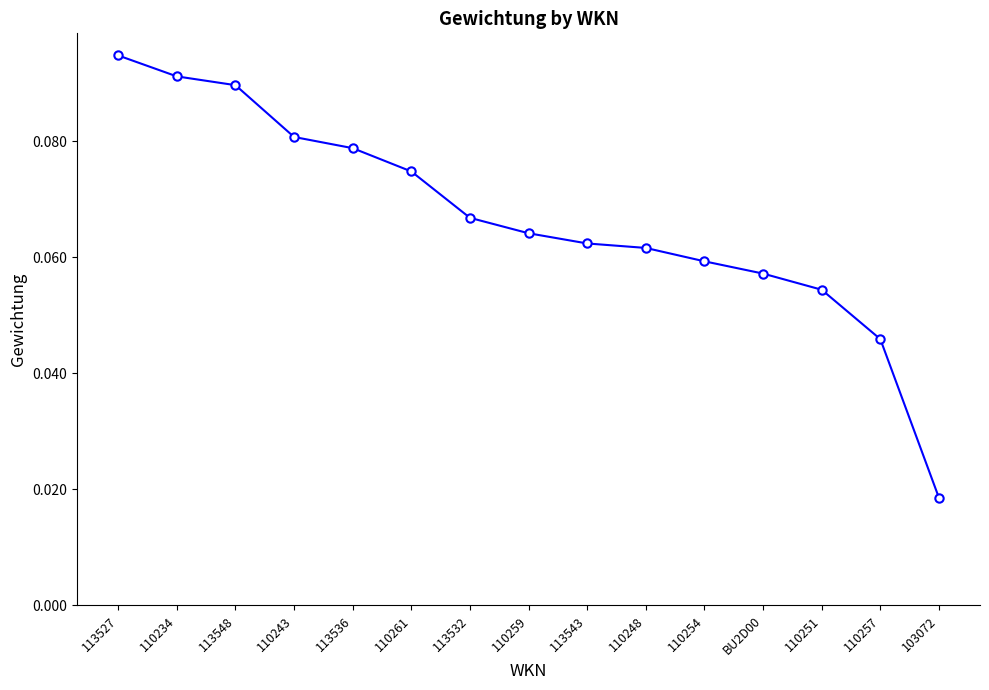

What is the label of the 5th point from the right?

110254